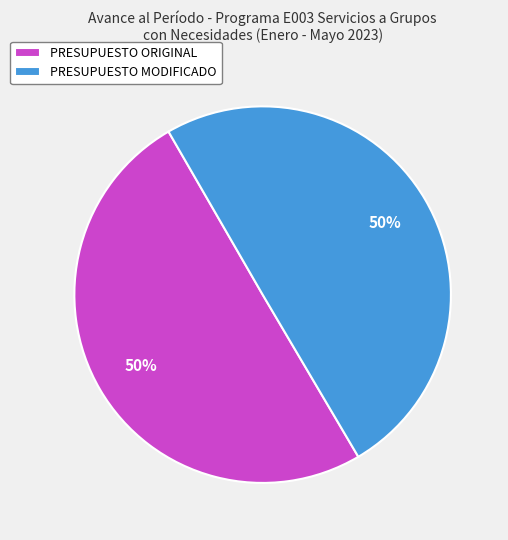

How many segments does this pie chart have?

2